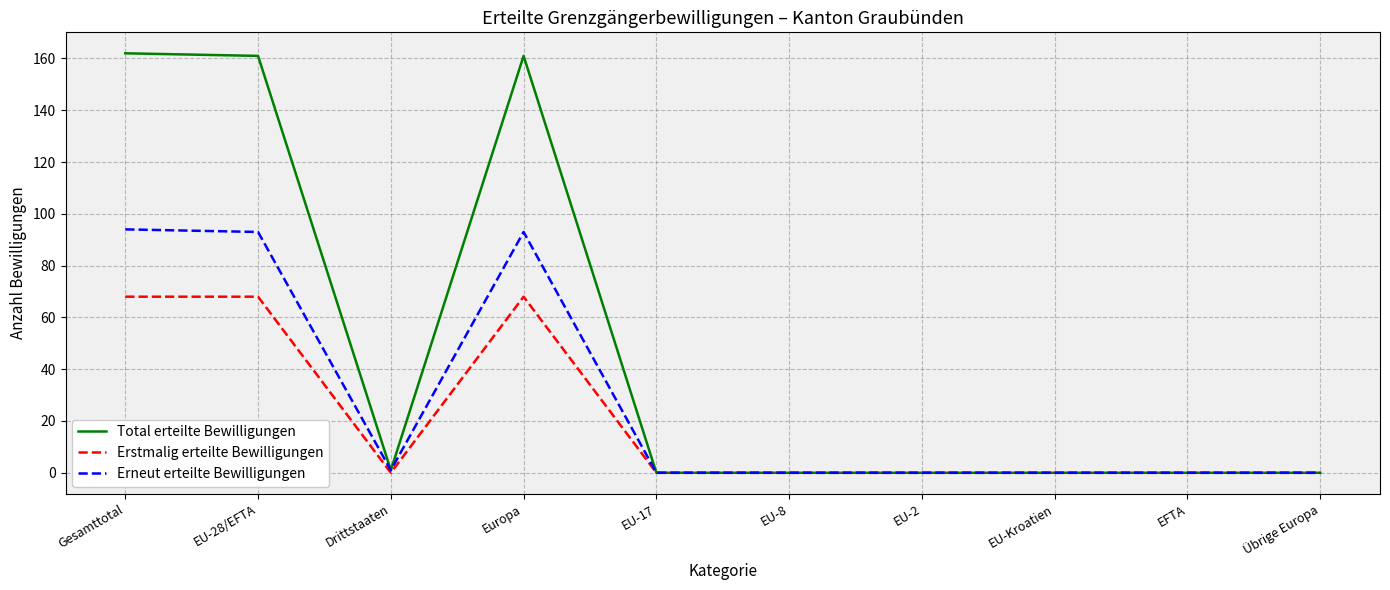

Which series has the widest spread of values?

Total erteilte Bewilligungen